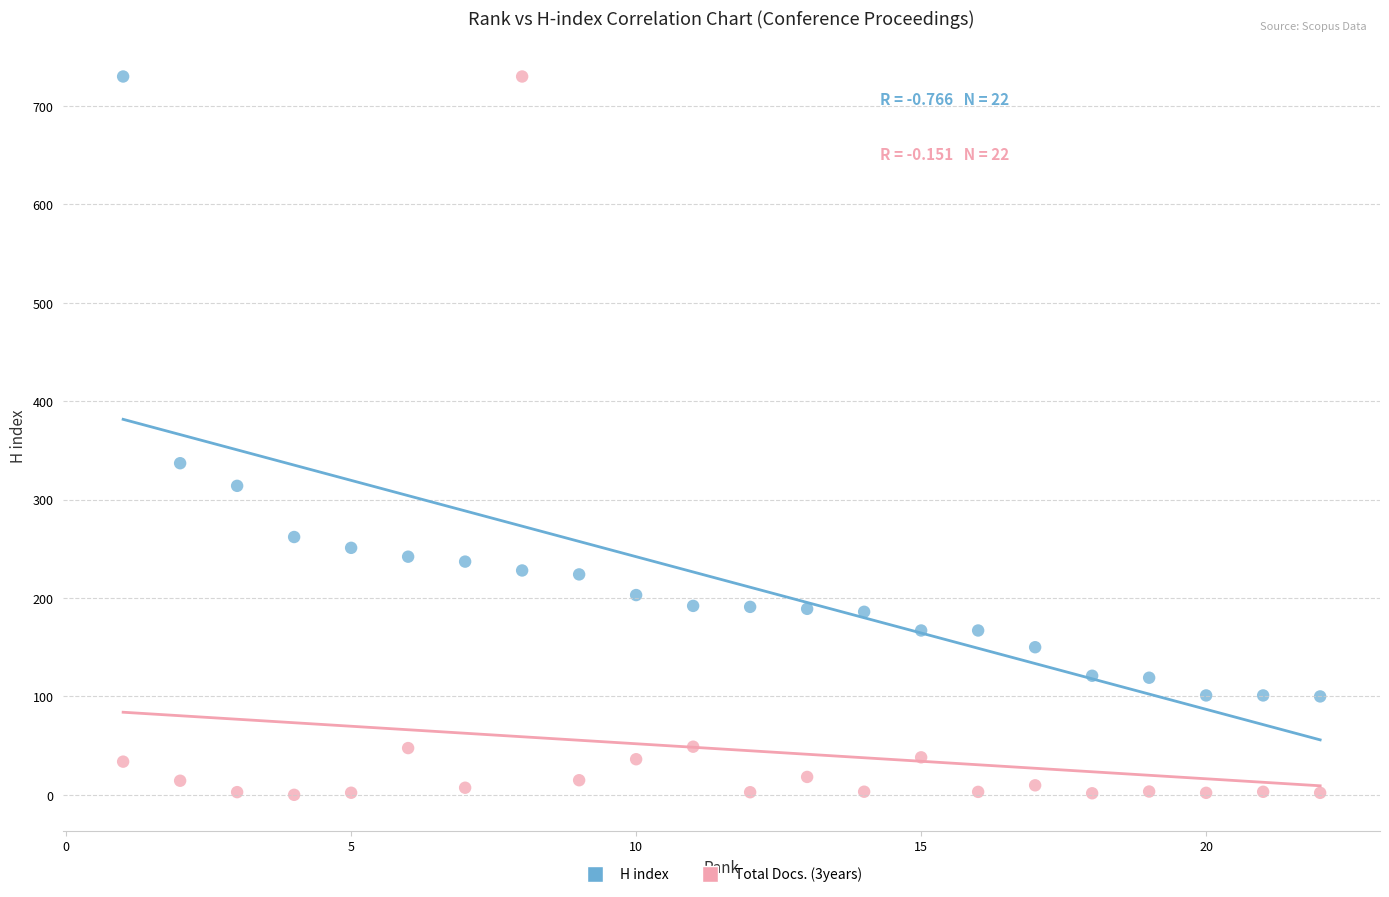

Across all series, what Y value is closest to 365?

337.0